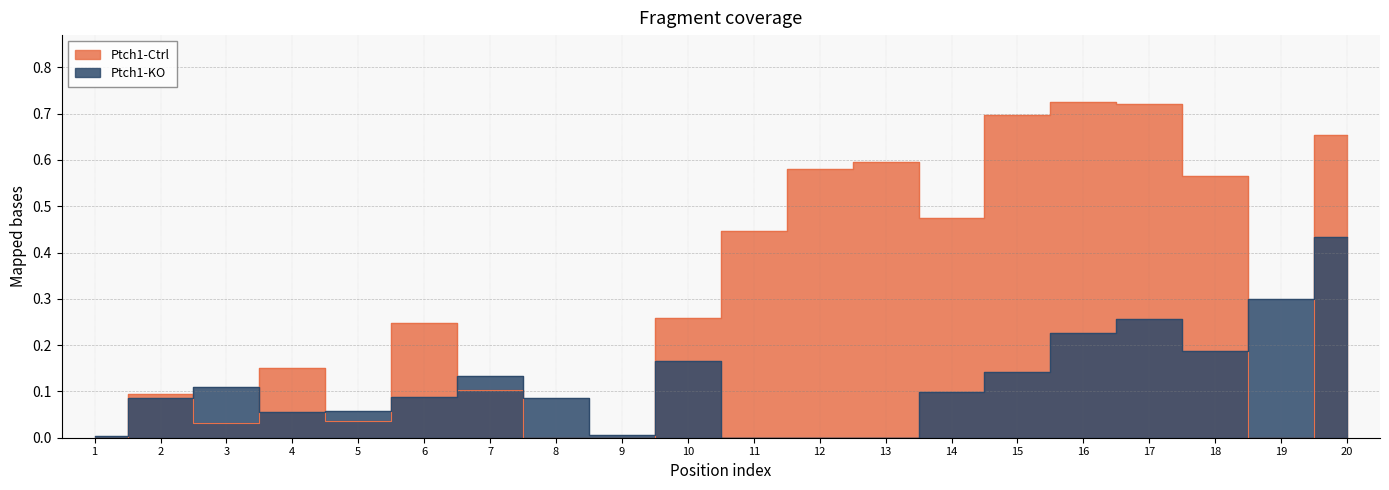

True or false: Ptch1-Ctrl has more than 1 interior local peaks.

True